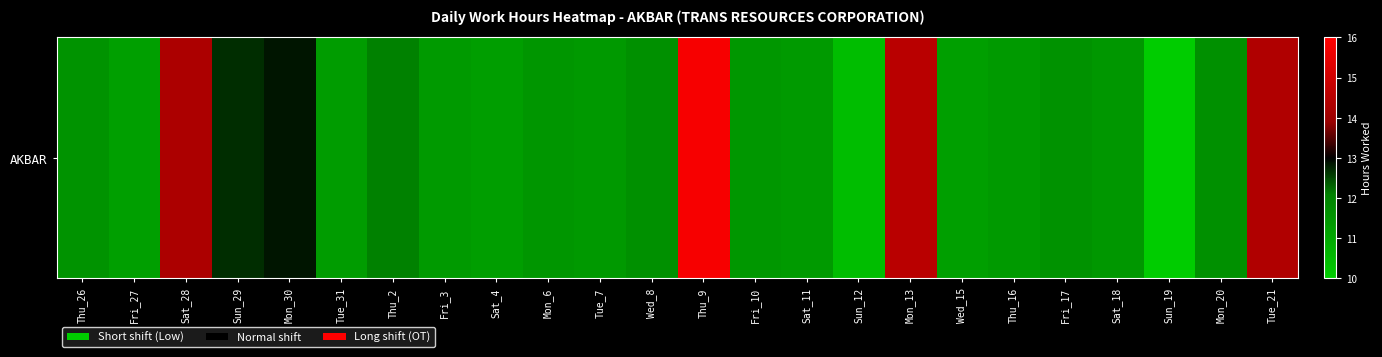

What is the sum of all values?

288.5